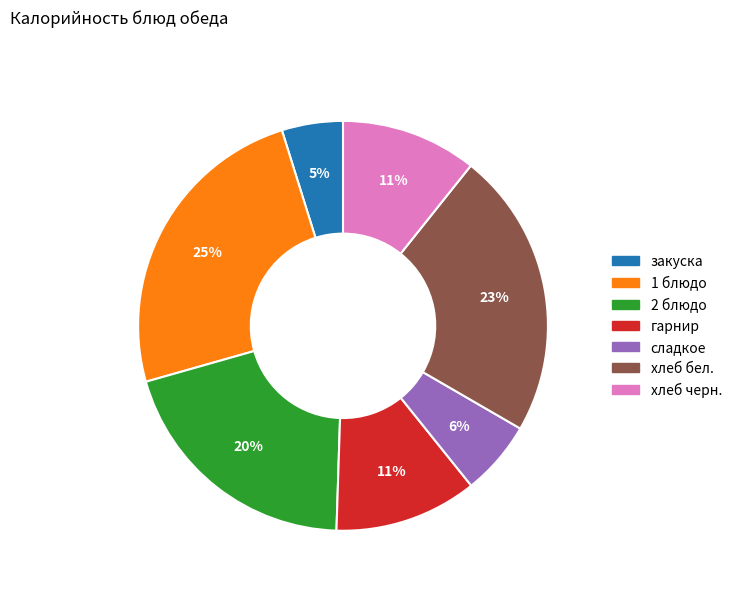

Does any single category account for the majority?

No